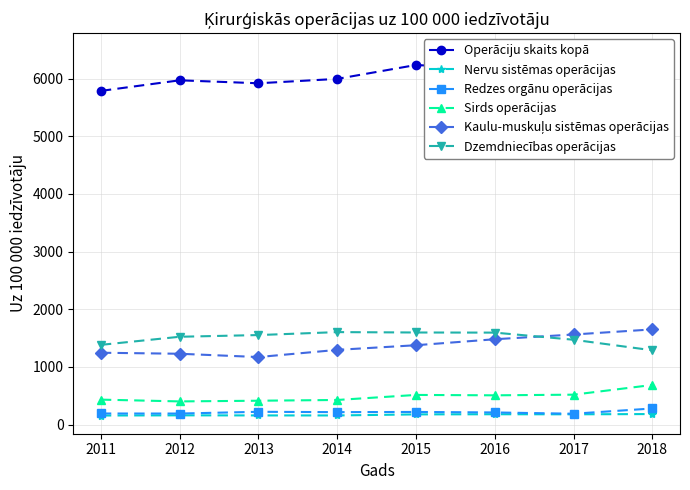

What is the value of the Redzes orgānu operācijas point at the 1st from the left?

191.4